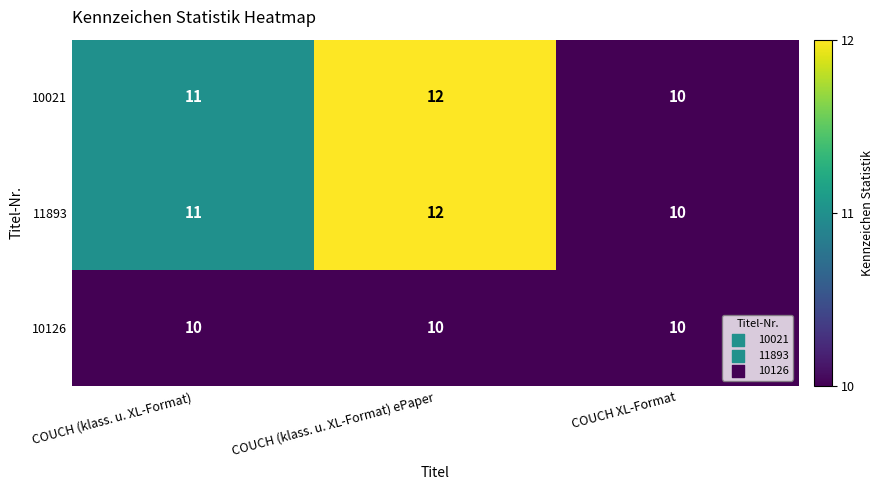

List the labels in order of 10021 value, largest first.

COUCH (klass. u. XL-Format) ePaper, COUCH (klass. u. XL-Format), COUCH XL-Format